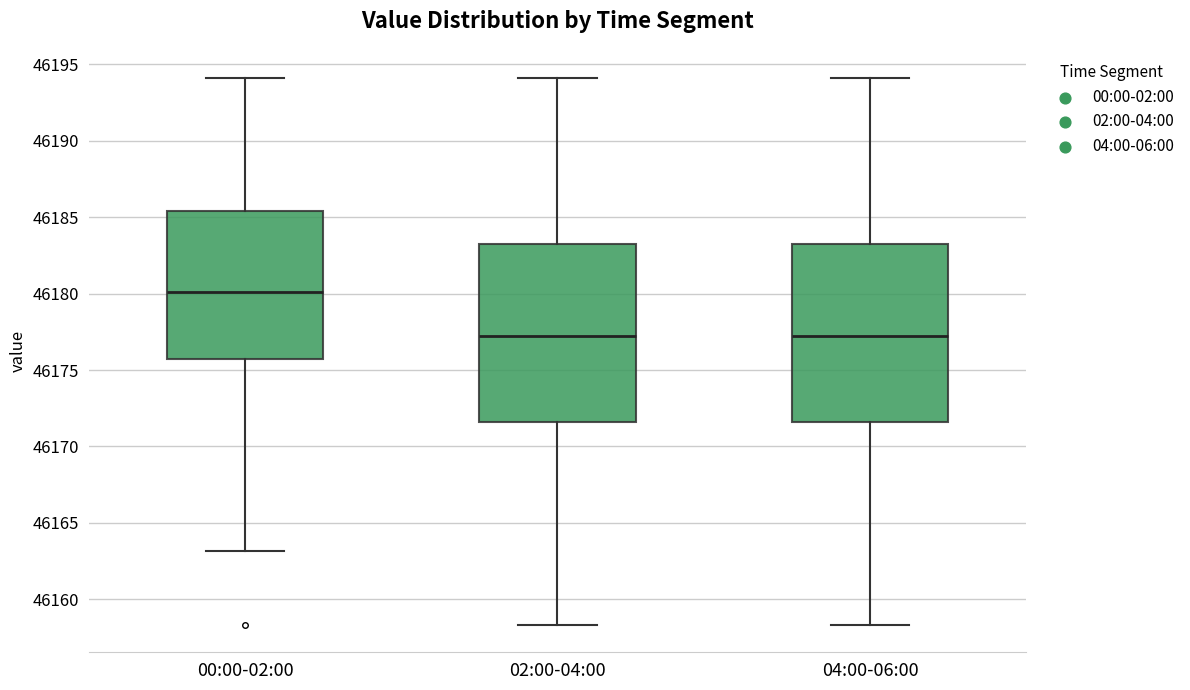

Reading left to right, read every box against the y-axis: the position of its median line, the range the box covers, and the ends of its whiskers. The values are not printed on the chart, so give them approximately, as read against the axis.

00:00-02:00: median 46180.0, box 46176.0 to 46185.5, whiskers 46163.0 to 46194.0
02:00-04:00: median 46177.0, box 46171.5 to 46183.0, whiskers 46158.5 to 46194.0
04:00-06:00: median 46177.0, box 46171.5 to 46183.0, whiskers 46158.5 to 46194.0